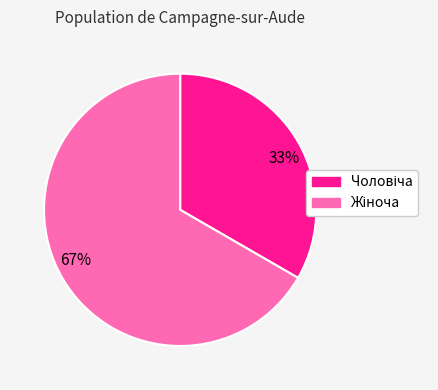

Which category has the biggest portion of the pie?

67%